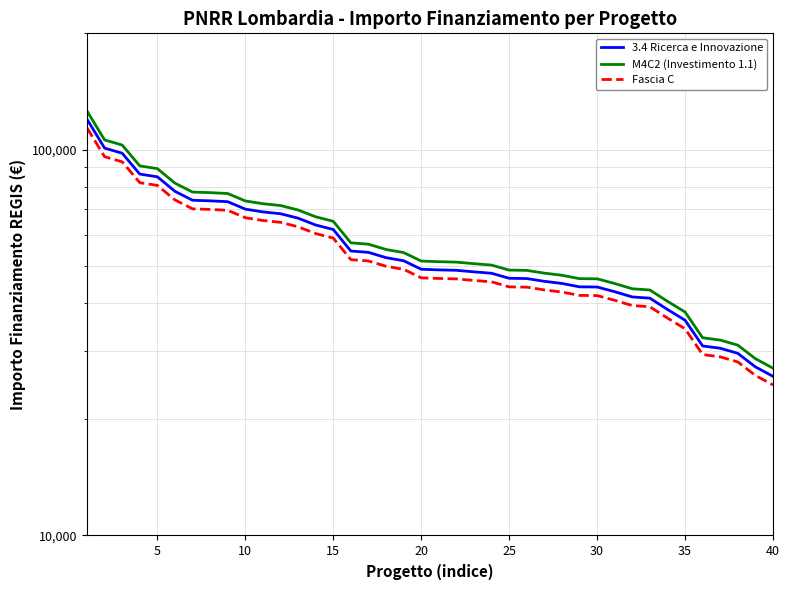

What is the value of the M4C2 (Investimento 1.1) point at the 39th from the left?

28710.0